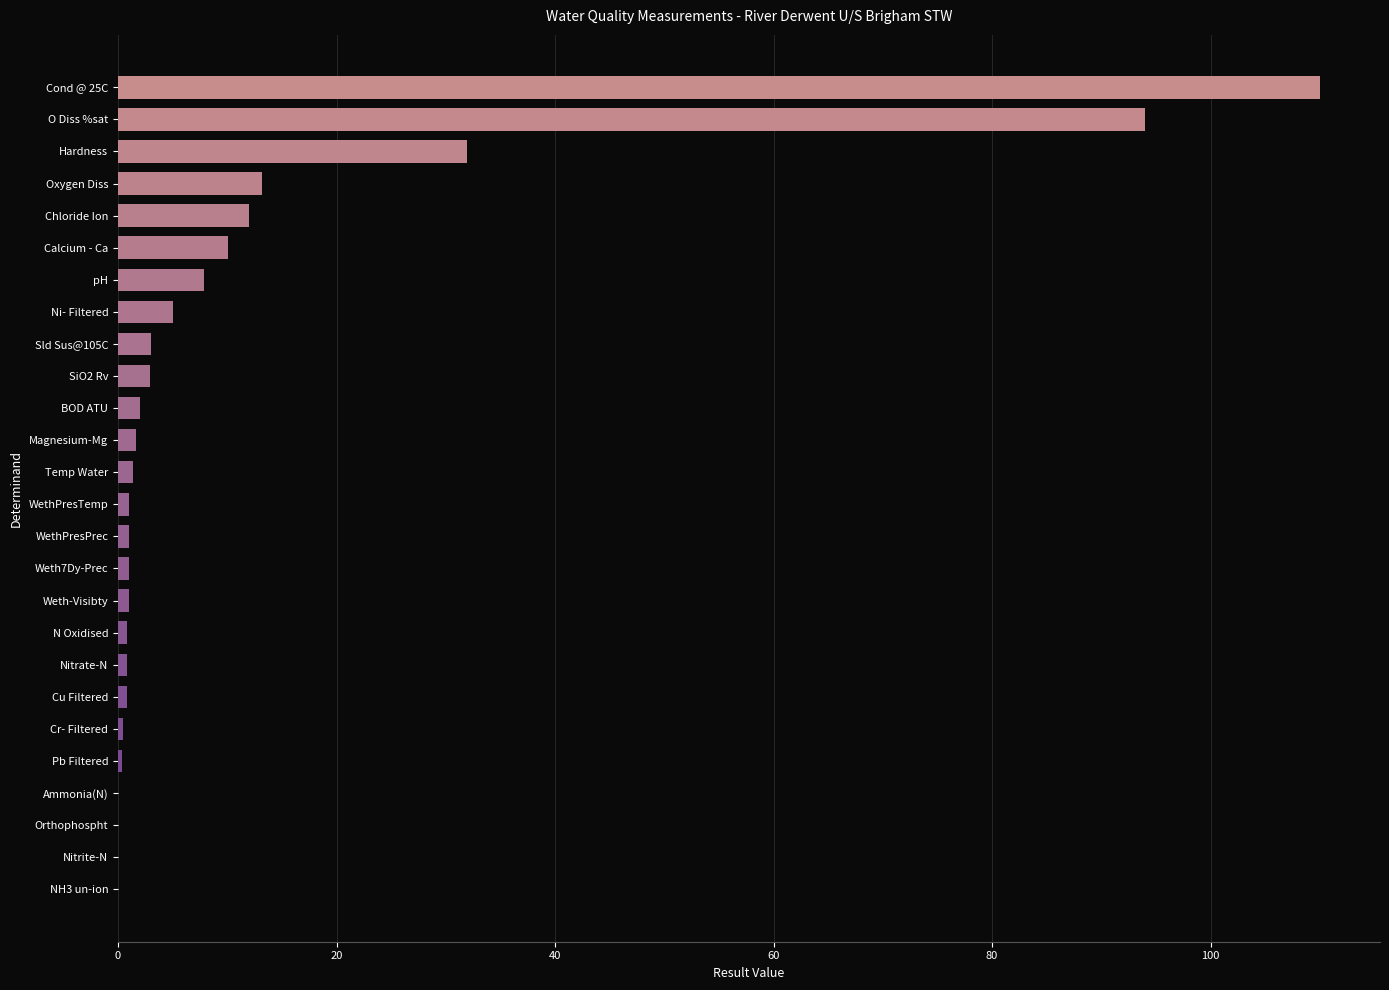

What is the sum of the values at O Diss %sat and Ni- Filtered?

99.0